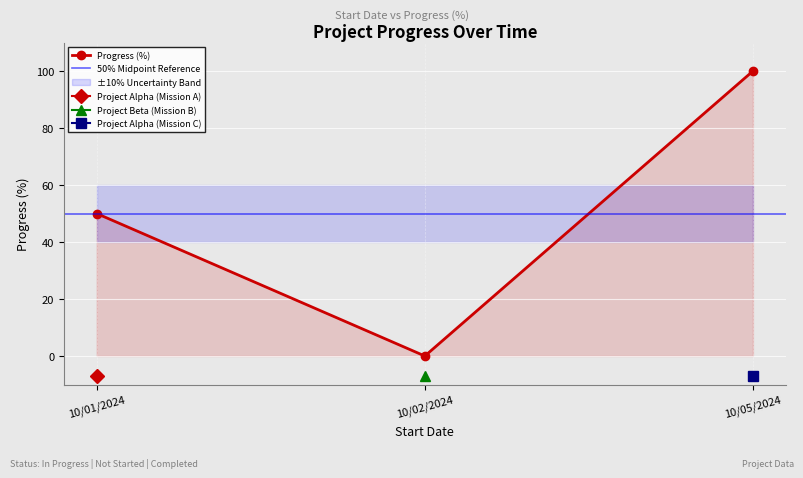

Is it true that the value at 10/02/2024 is 0?

True